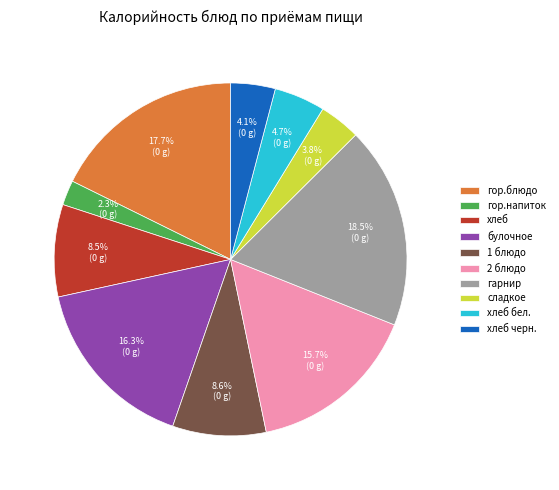

Which has a higher value, гор.напиток or гарнир?

гарнир